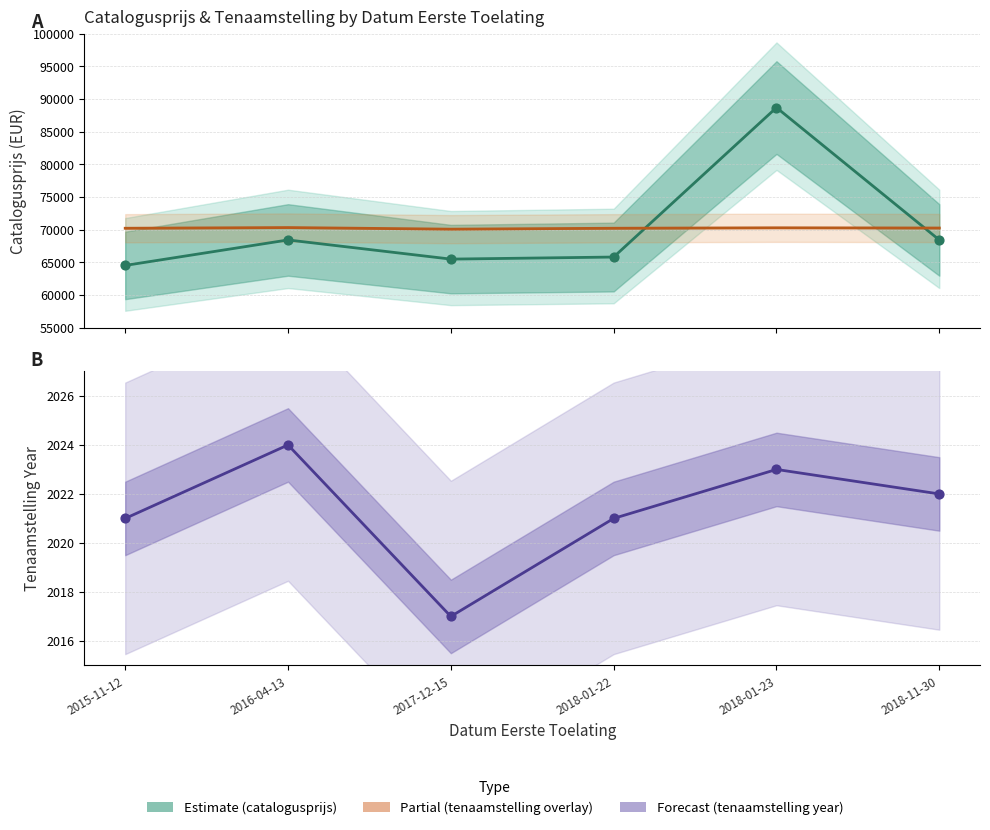

What is the total value across all series at 2016-04-13?

140783.2